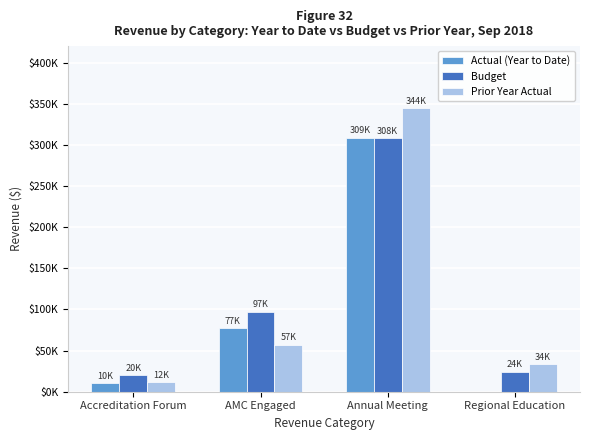

What is the spread (max minus min) of values at Accreditation Forum?

9600